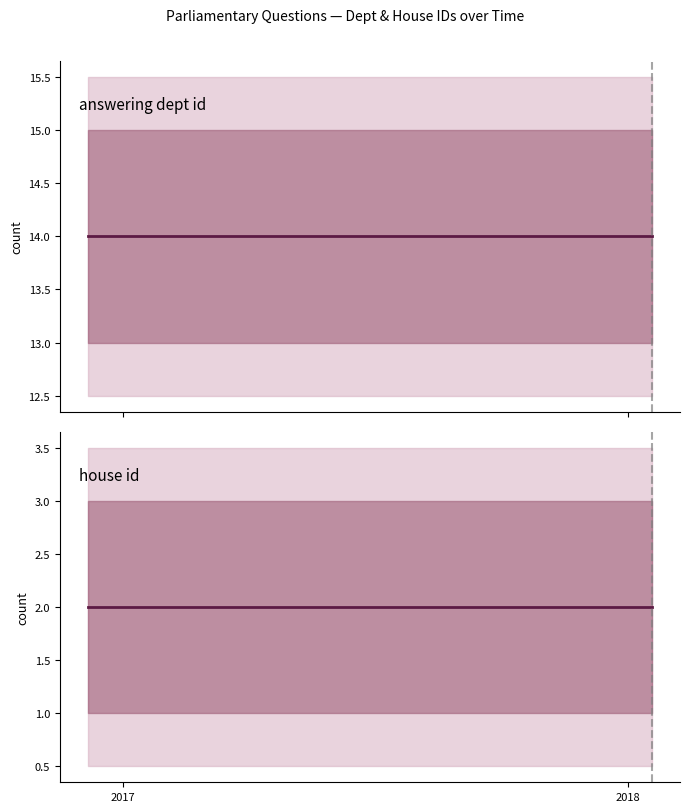

Reading right to left, what are all the values shown in this chart?

answering dept id: 14	14	14	14	14	14	14	14
house id: 2	2	2	2	2	2	2	2